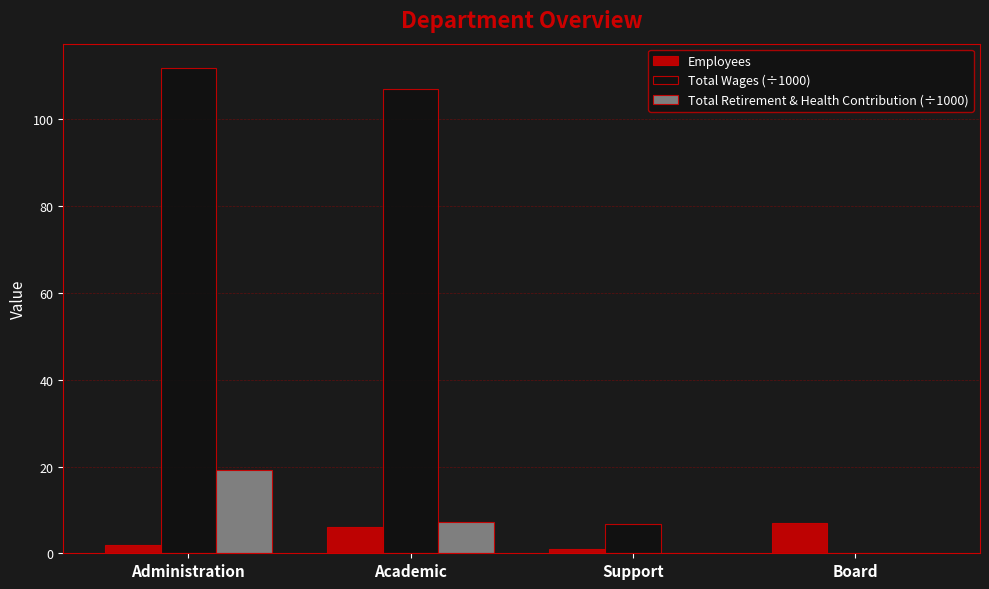

Reading left to right, extract all data points from this chart.

Employees: Administration=2.0	Academic=6.0	Support=1.0	Board=7.0
Total Wages (÷1000): Administration=111.9	Academic=107.0	Support=6.6	Board=0.0
Total Retirement & Health Contribution (÷1000): Administration=19.2	Academic=7.1	Support=0.0	Board=0.0